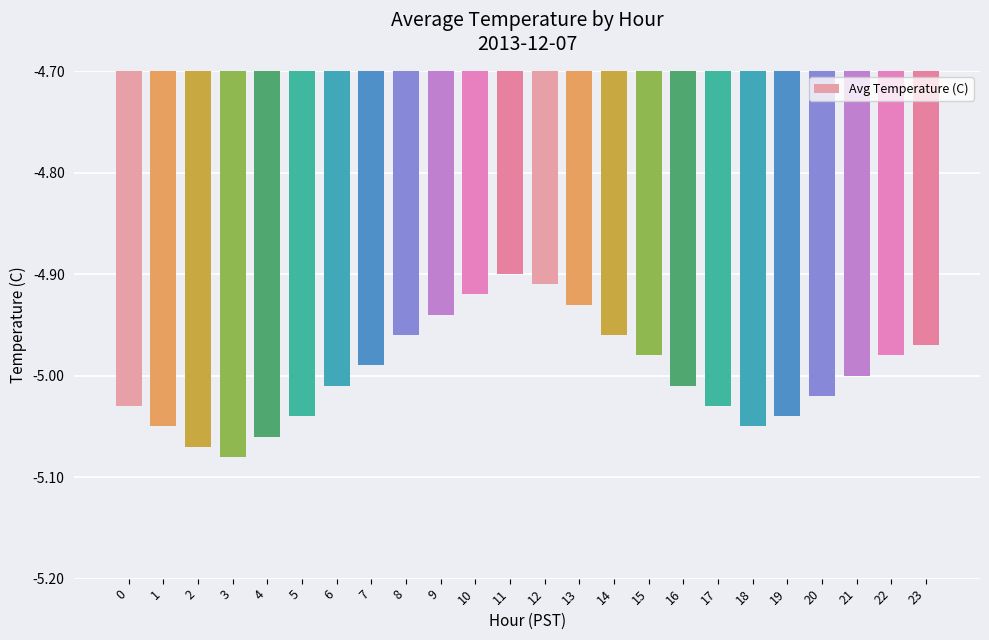

The chart shows a value of -3.1 at 20. True or false?

False